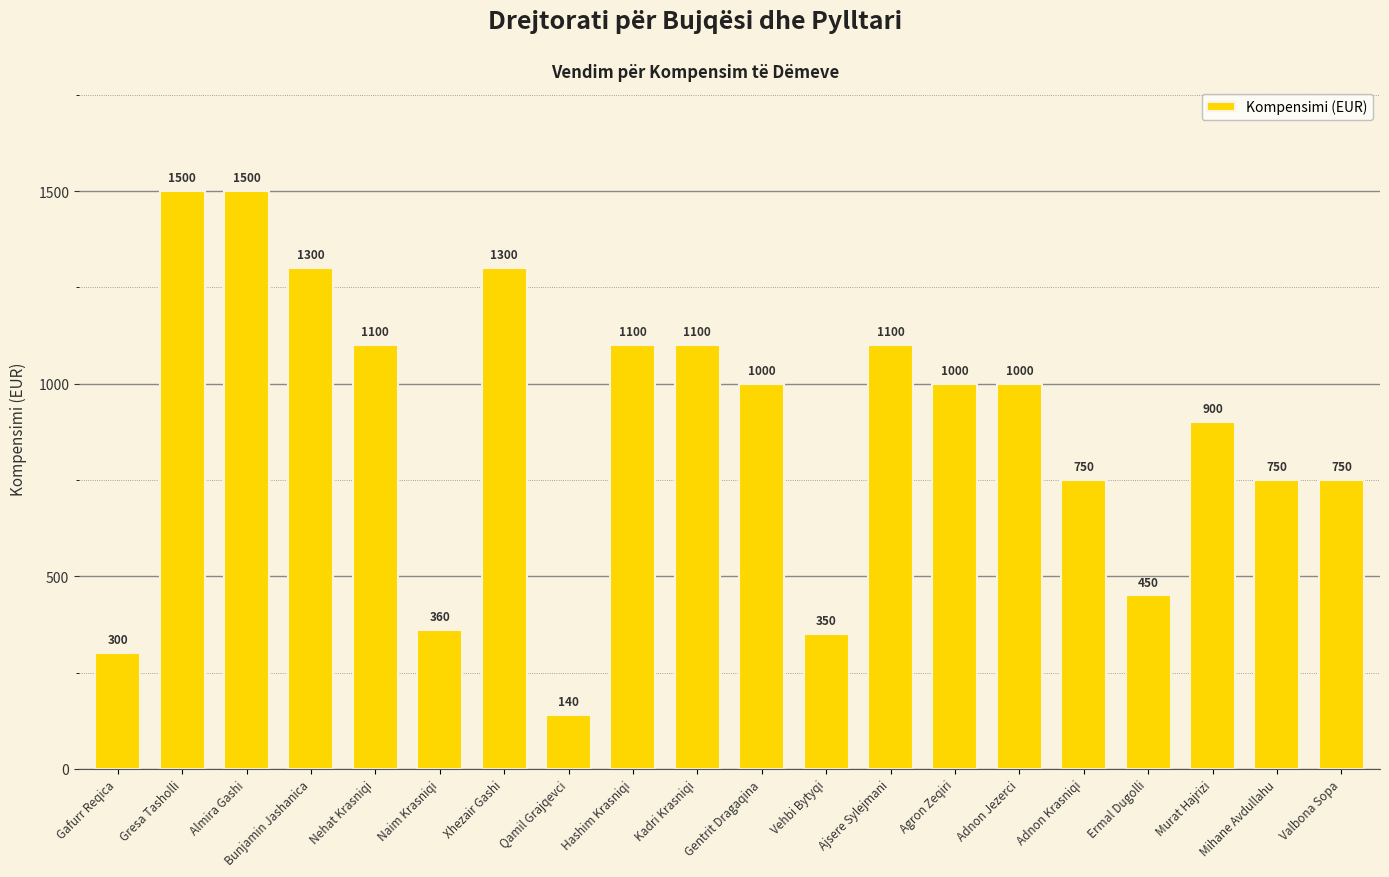

What is the value of the 12th bar from the left?

350